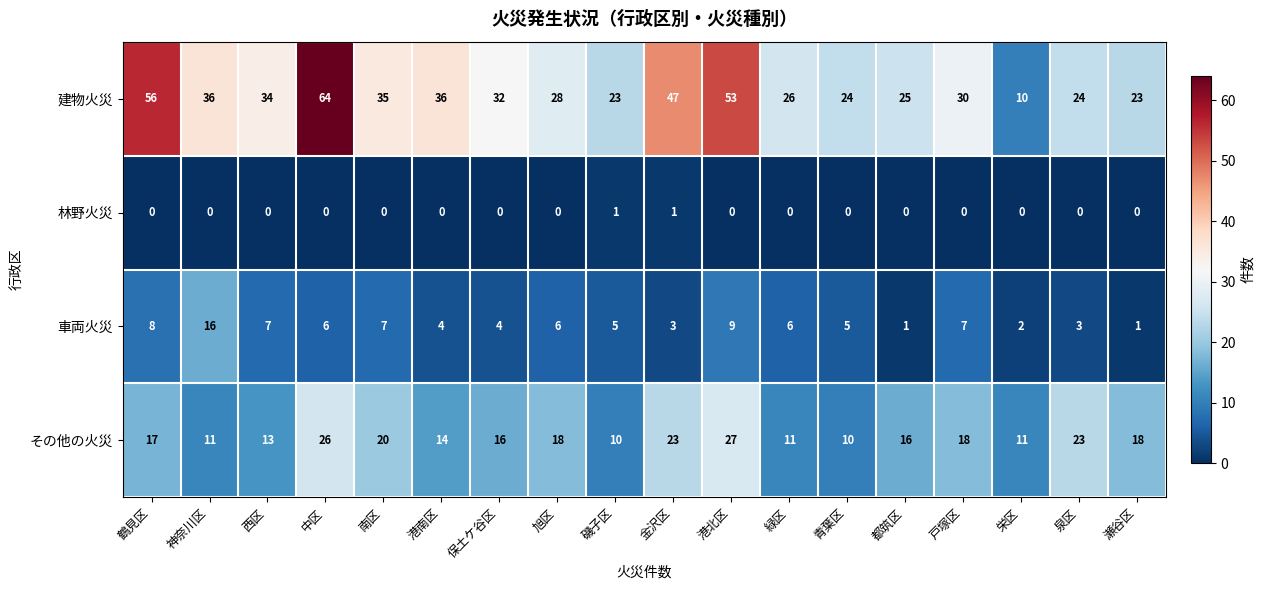

Is it true that その他の火災 equals 11 at 栄区?

True